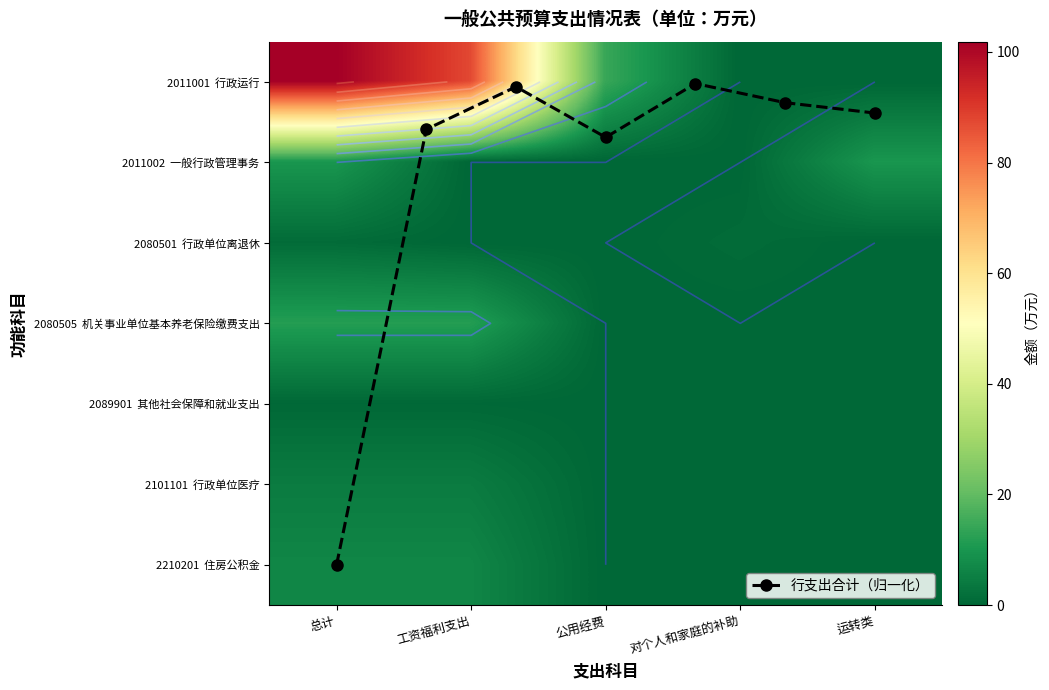

Is the value of 2011001  行政运行 at 对个人和家庭的补助 greater than the value of 2080505  机关事业单位基本养老保险缴费支出 at 总计?

No